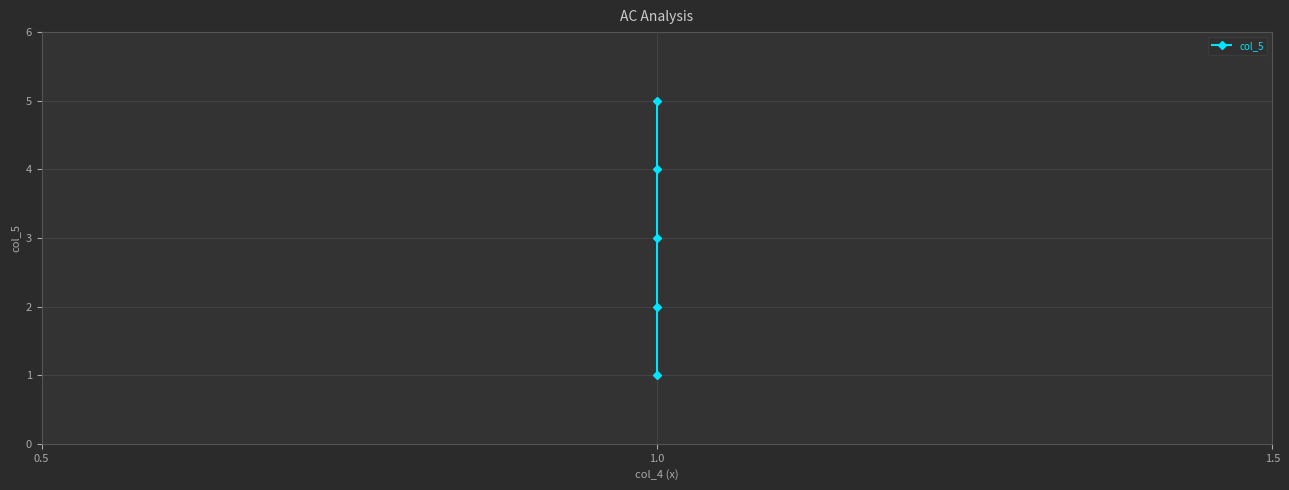

Is it true that the value at 1.0 is 2?

False